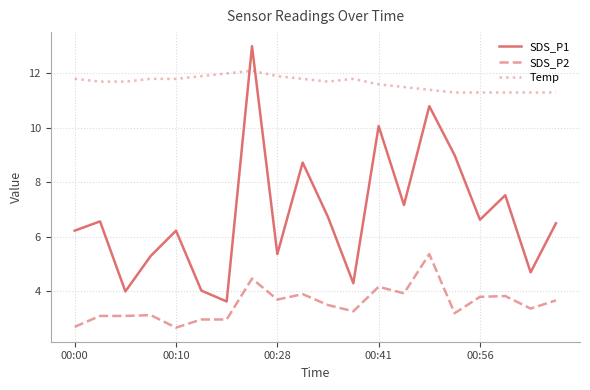

What is the difference between the maximum and minimum values in the SDS_P1 series?

9.4